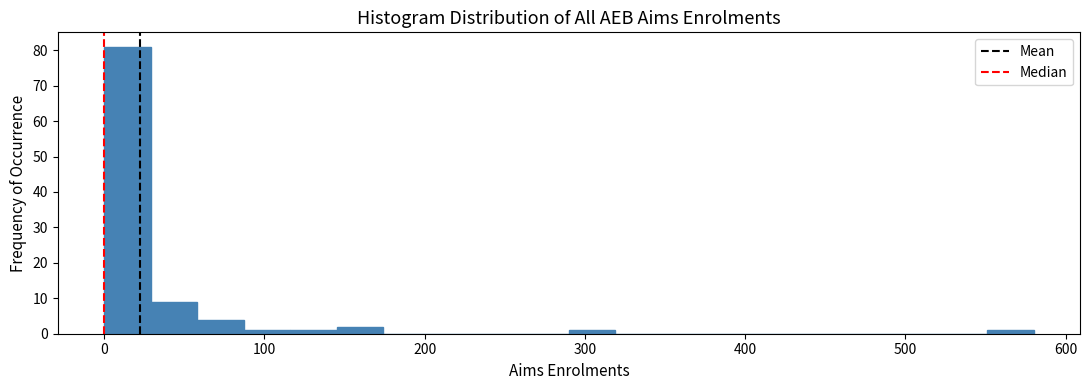

Read against the x-axis, roughly where is the centre of the tallest bar?

10